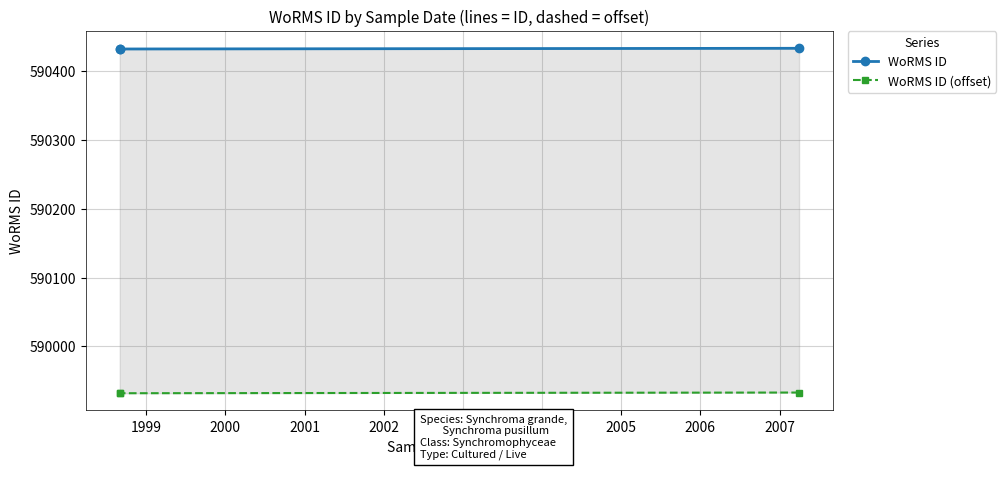

What is the total value across all series at 1999?

1180364